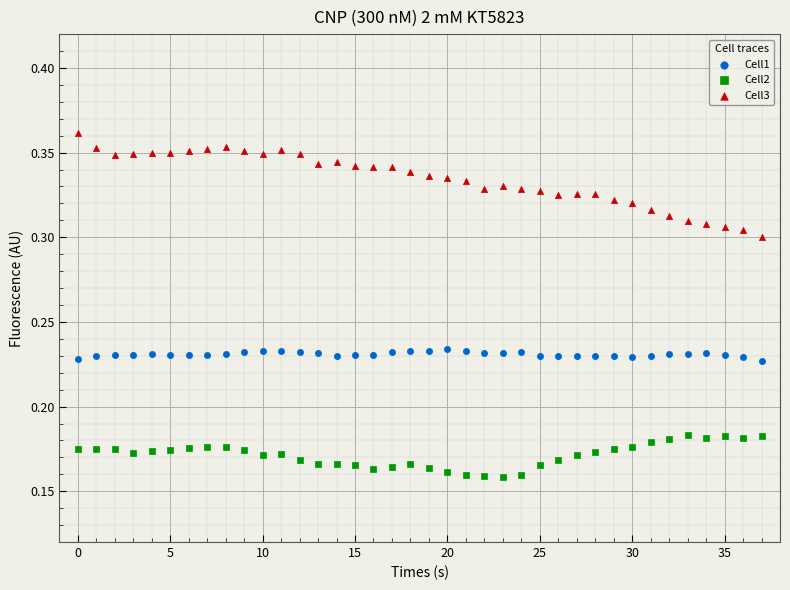

Which series reaches the maximum Y coordinate?

Cell3